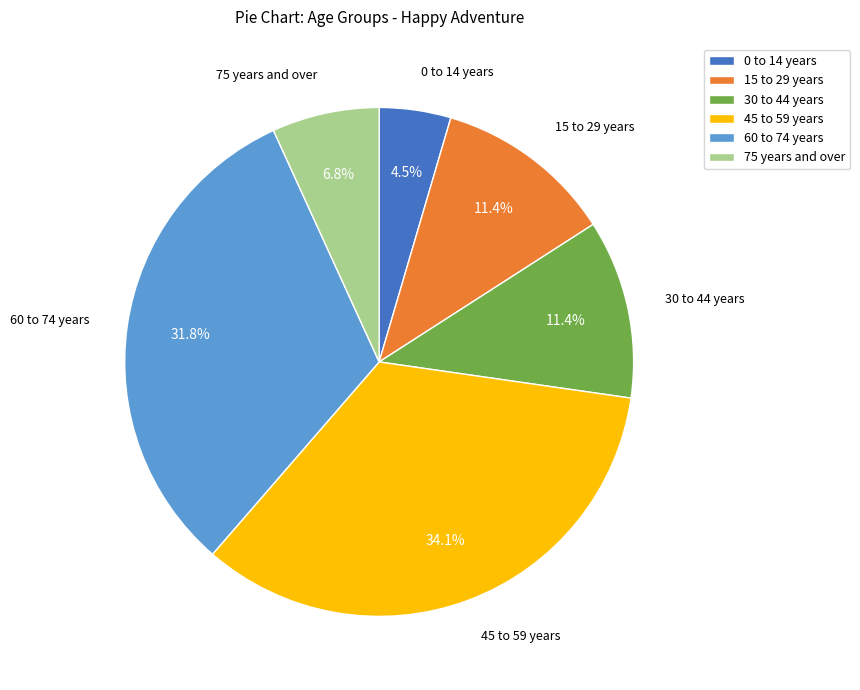

To the nearest percent, what percentage of the pie is 60 to 74 years?

32%